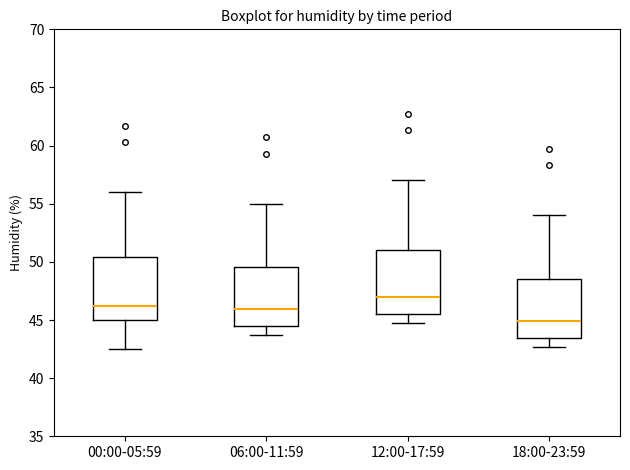

Reading left to right, read every box against the y-axis: the position of its median line, the range the box covers, and the ends of its whiskers. The values are not printed on the chart, so give them approximately, as read against the axis.

00:00-05:59: median 46.0, box 45.0 to 50.5, whiskers 42.5 to 56.0
06:00-11:59: median 46.0, box 44.5 to 49.5, whiskers 43.5 to 55.0
12:00-17:59: median 47.0, box 45.5 to 51.0, whiskers 44.5 to 57.0
18:00-23:59: median 45.0, box 43.5 to 48.5, whiskers 42.5 to 54.0